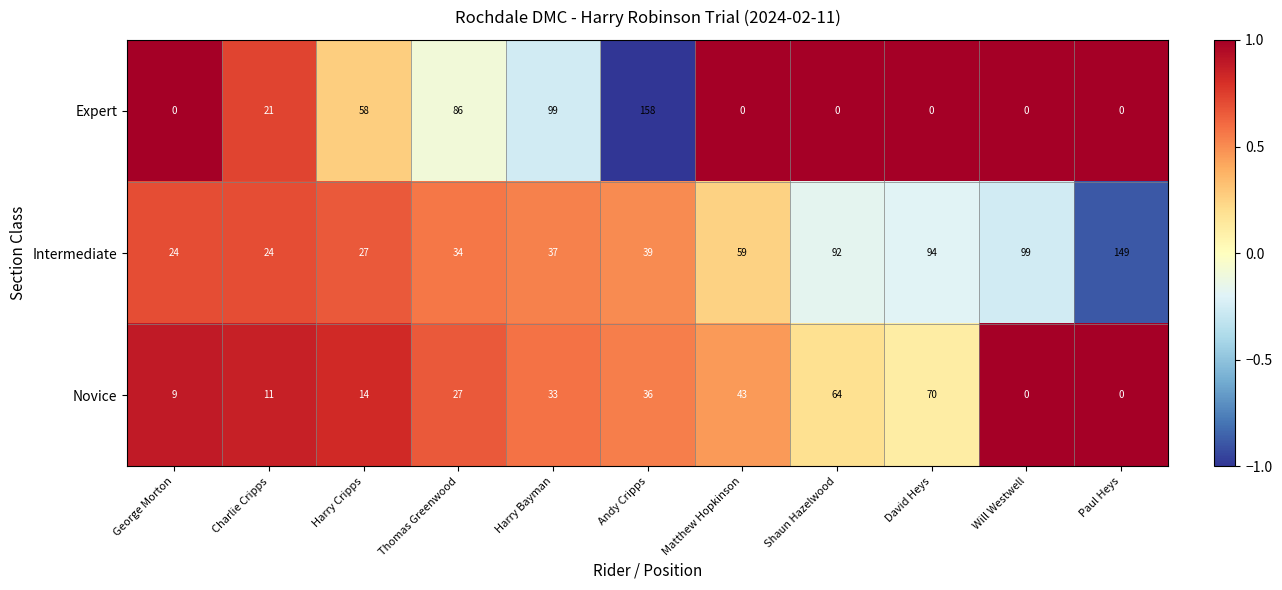

What is the sum of the Novice values at Charlie Cripps and David Heys?

81